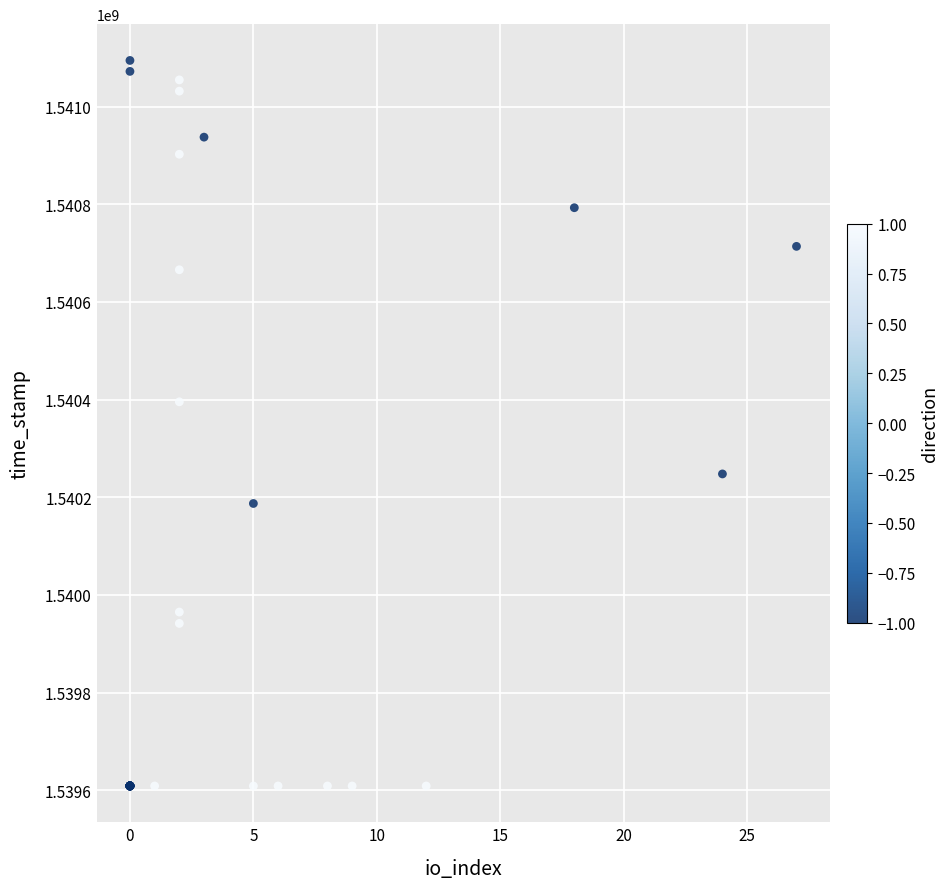

What Y value in the scatter plot is closest to 1540351518?

1540395347